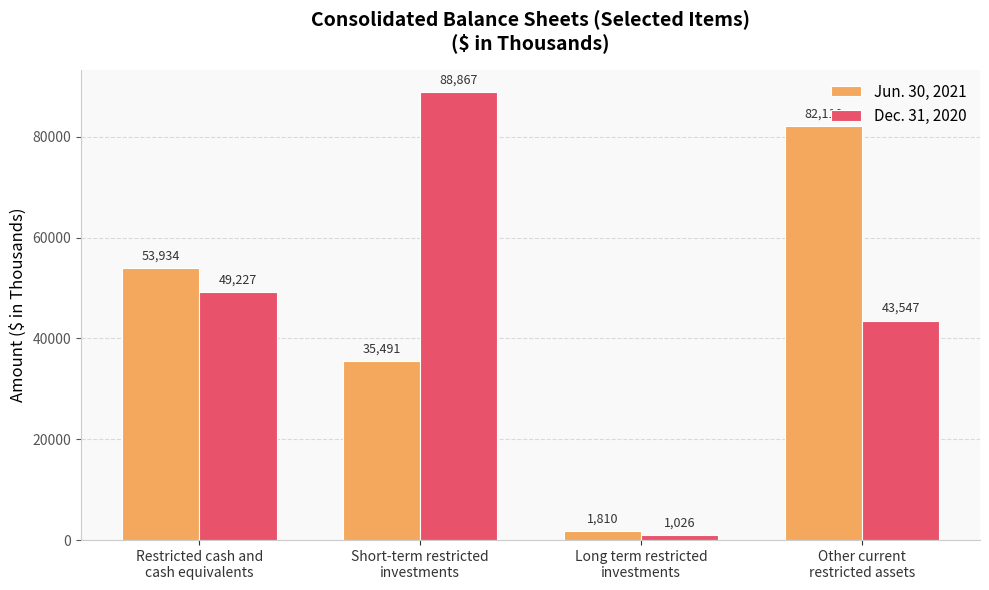

True or false: Jun. 30, 2021 has a value of 46975 at Other current
restricted assets.

False